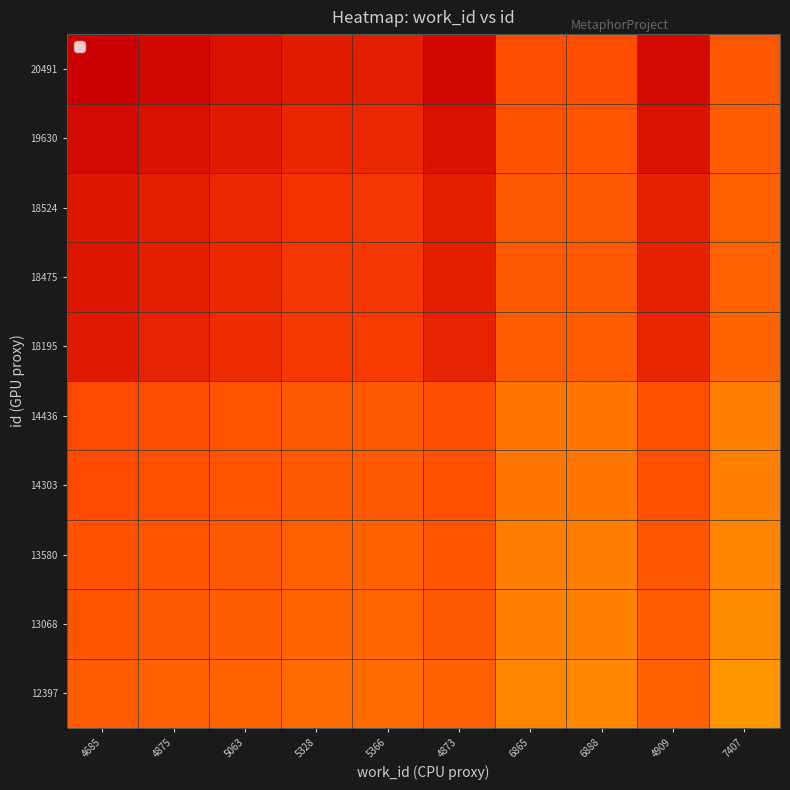

Between 5328 and 4685, which is larger?

4685